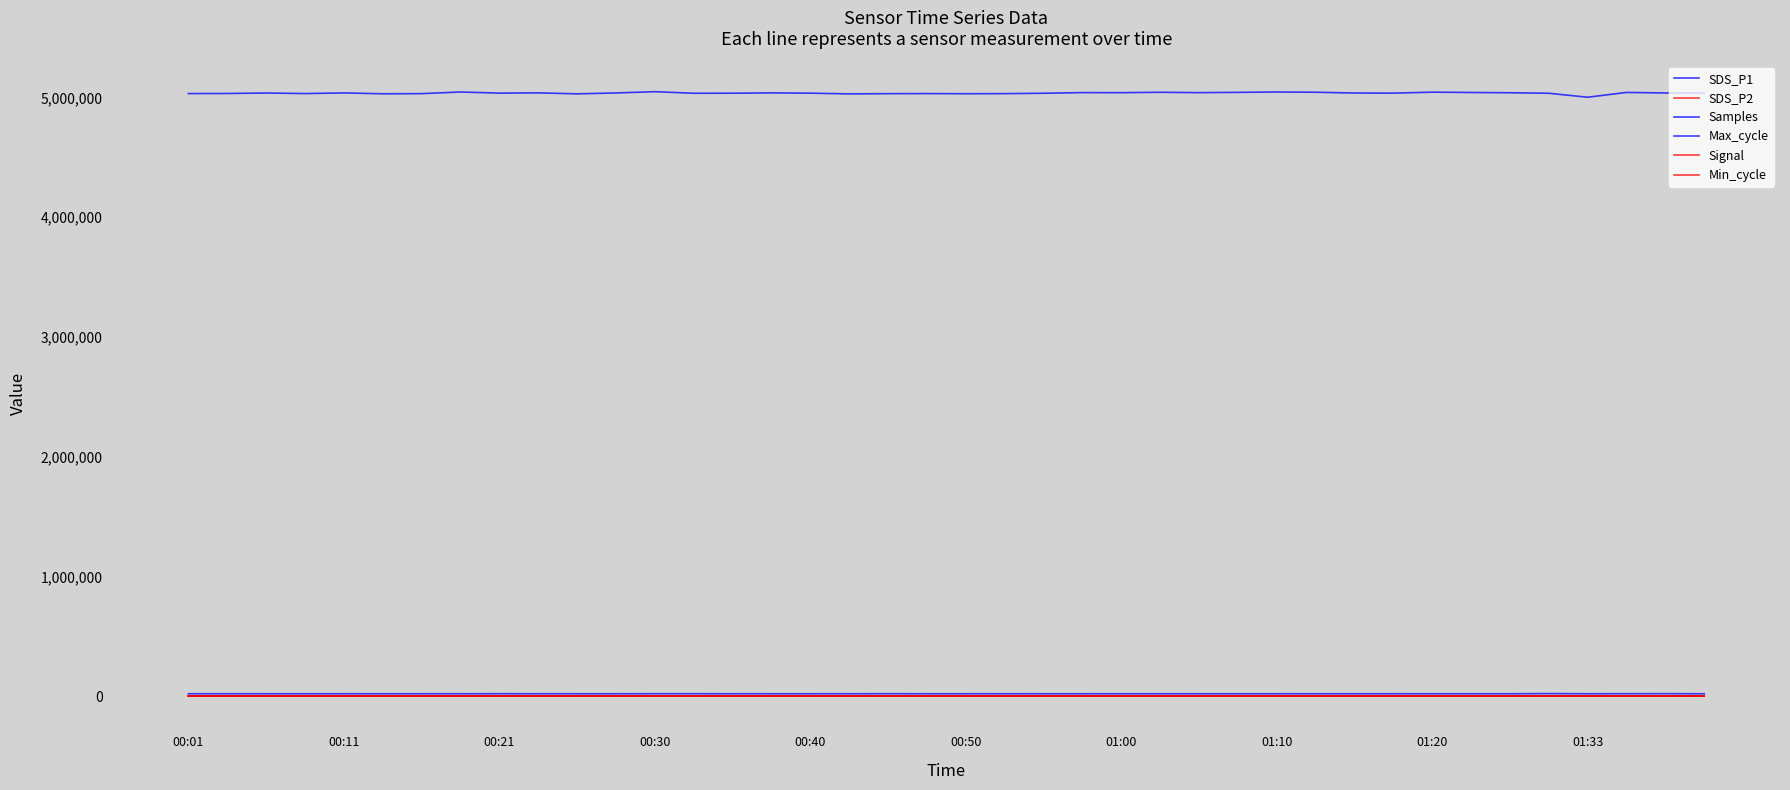

Does the chart have visible grid lines?

No